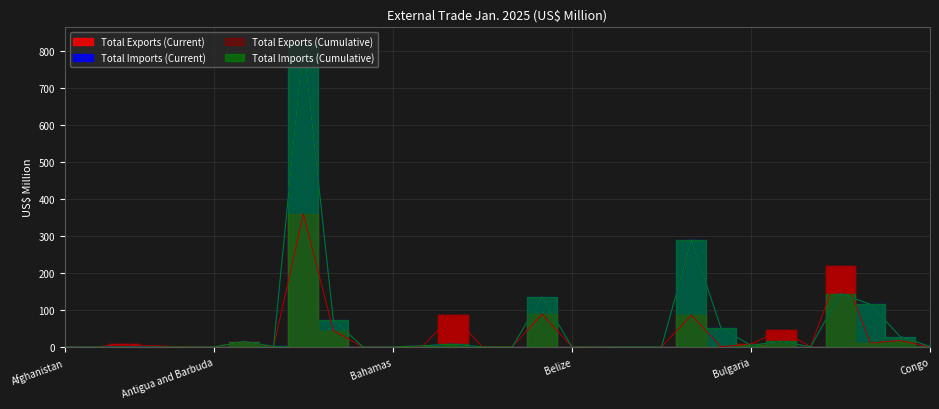

Which label corresponds to the smallest value in the chart?

Afghanistan